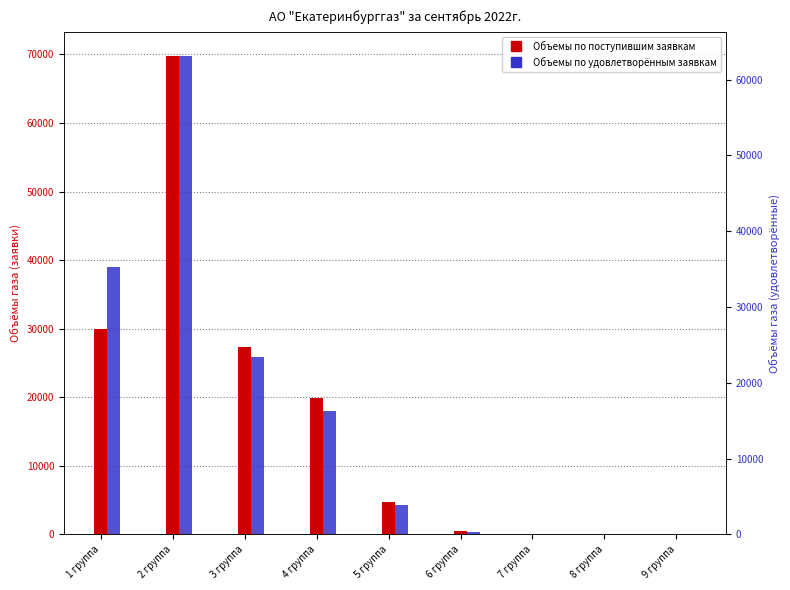

The value of Объемы по поступившим заявкам at 8 группа is 24.9. True or false?

True